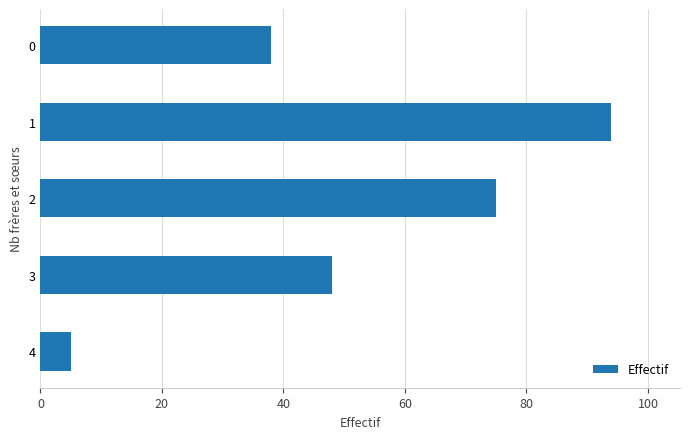

Count the values in the range 38 to 75.

3